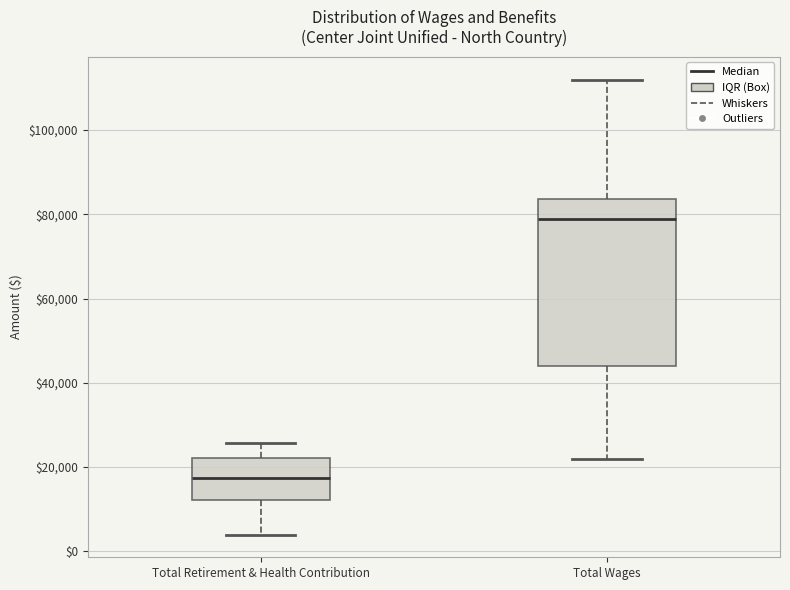

Comparing the boxes themselves (not the whiskers), which one is the tallest?

Total Wages